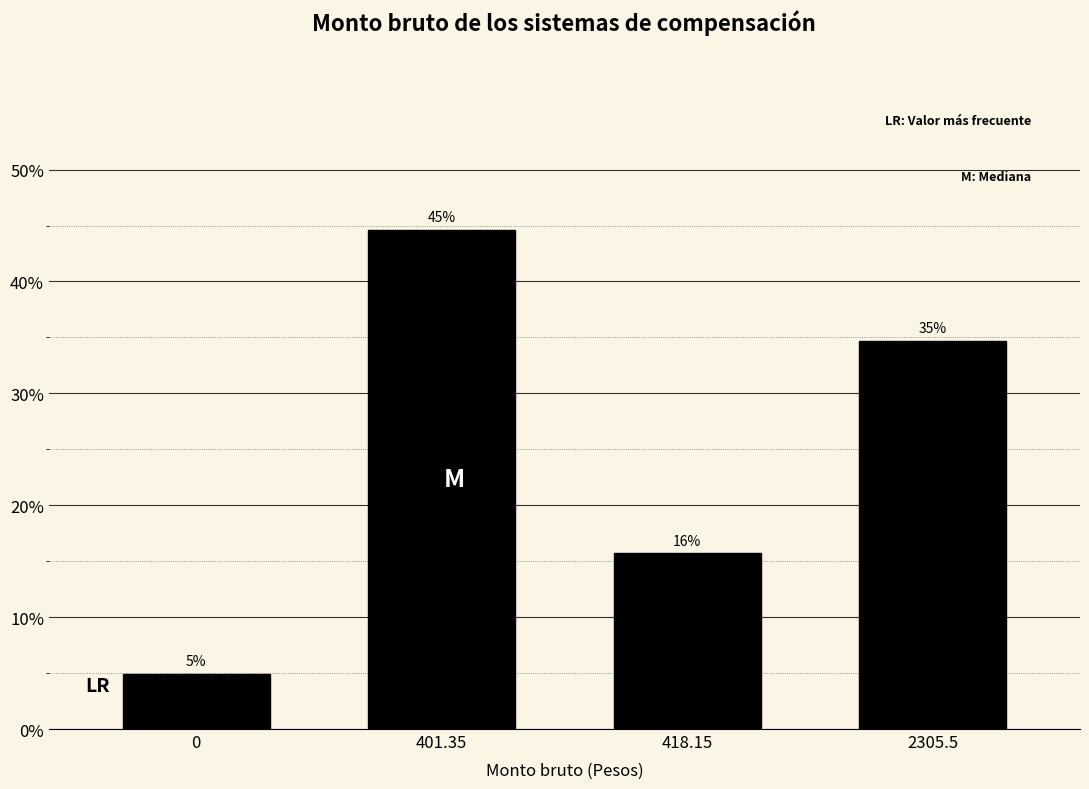

Are the bars horizontal?

No